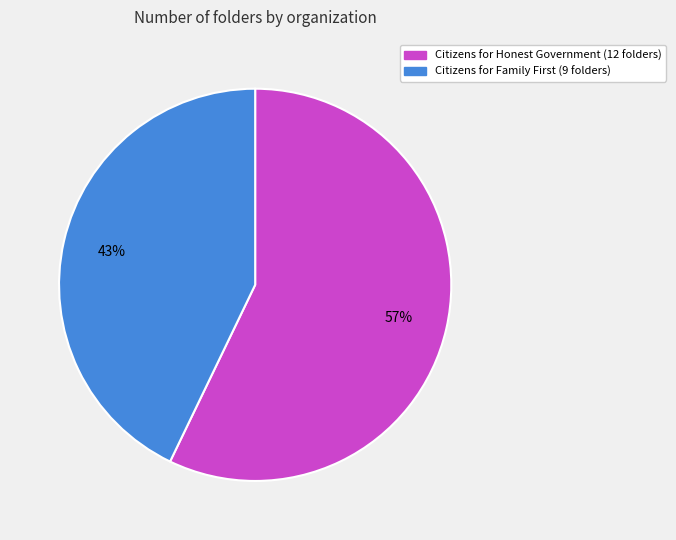

Rank the categories by value from lowest to highest.

Citizens for Family First, Citizens for Honest Government